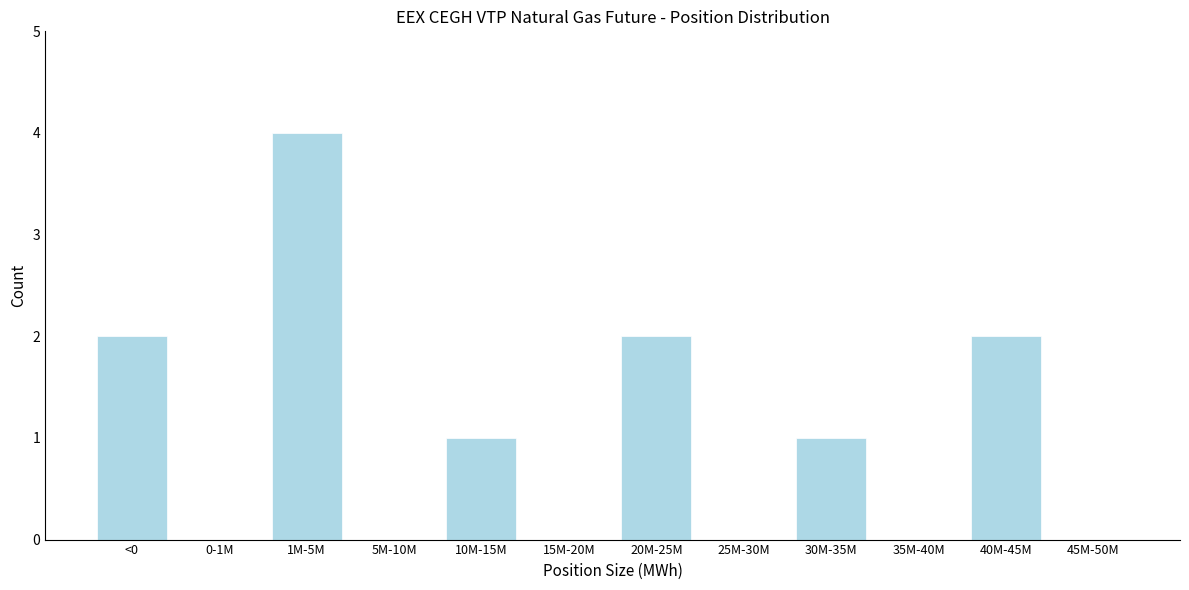

Reading right to left, list all the values displayed in this chart.

45M-50M=0	40M-45M=2	35M-40M=0	30M-35M=1	25M-30M=0	20M-25M=2	15M-20M=0	10M-15M=1	5M-10M=0	1M-5M=4	0-1M=0	<0=2